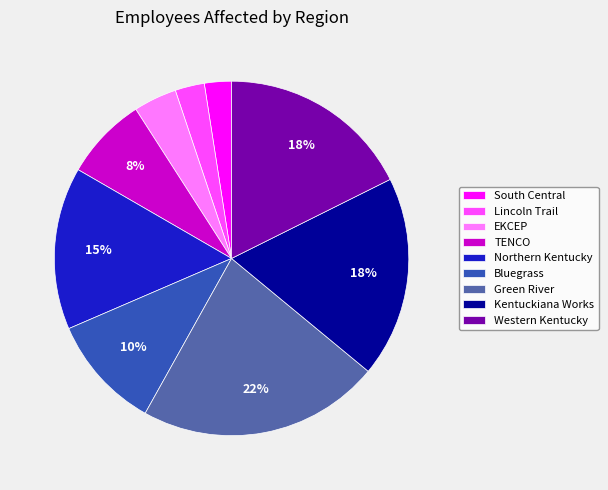

To the nearest percent, what is the difference between the Northern Kentucky and TENCO slice percentages?

7%